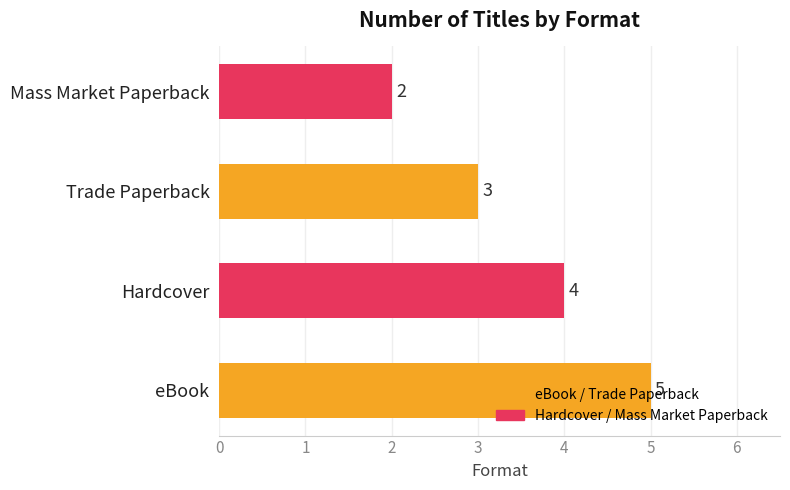

What value does the data have at Hardcover?

4